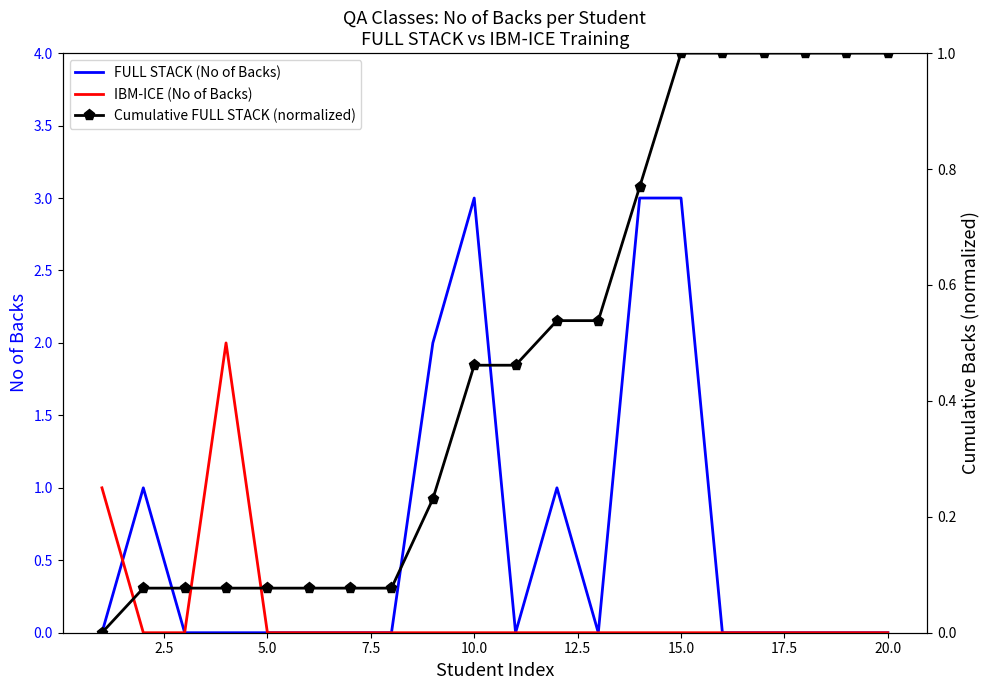

True or false: FULL STACK (No of Backs) has a value of -1 at 20.0.

False